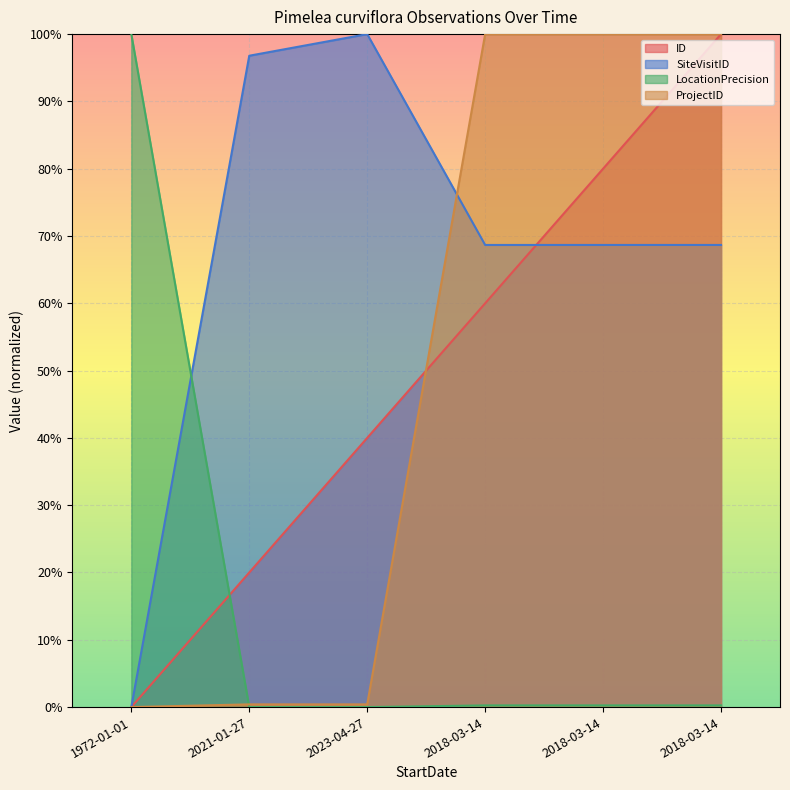

Where do ProjectID and SiteVisitID first cross each other?

2023-04-27 and 2018-03-14